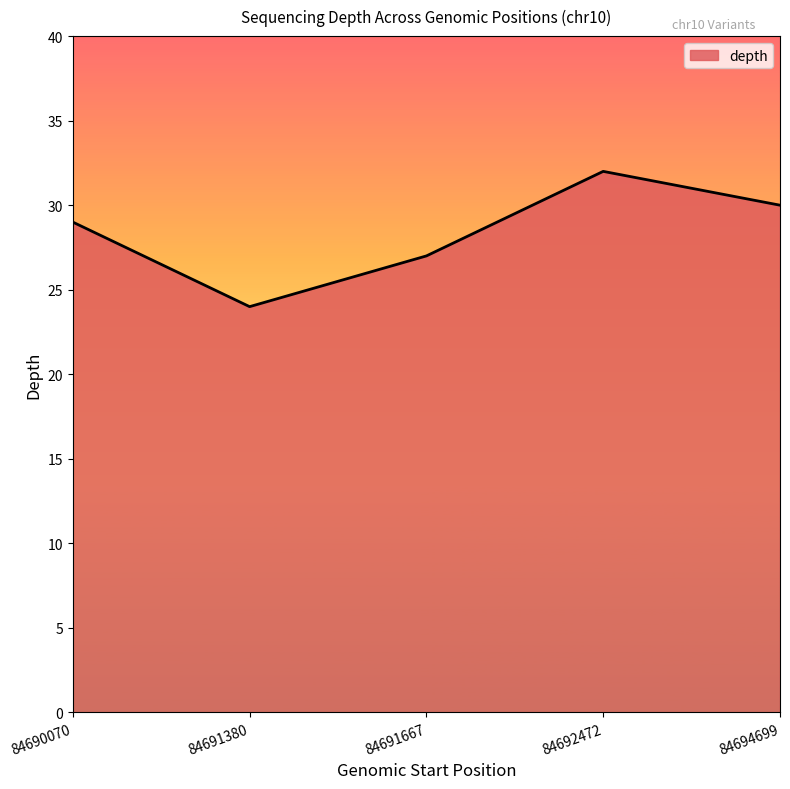

Read the value at 84690070.

29